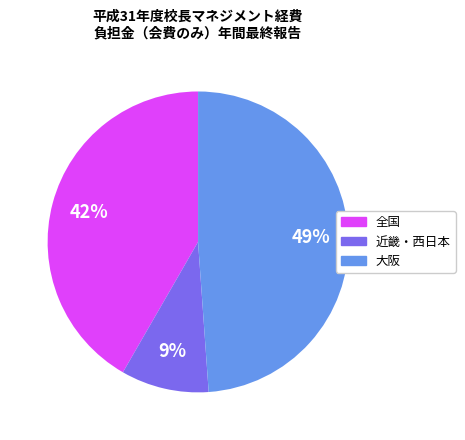

Is there a majority slice in this chart?

No